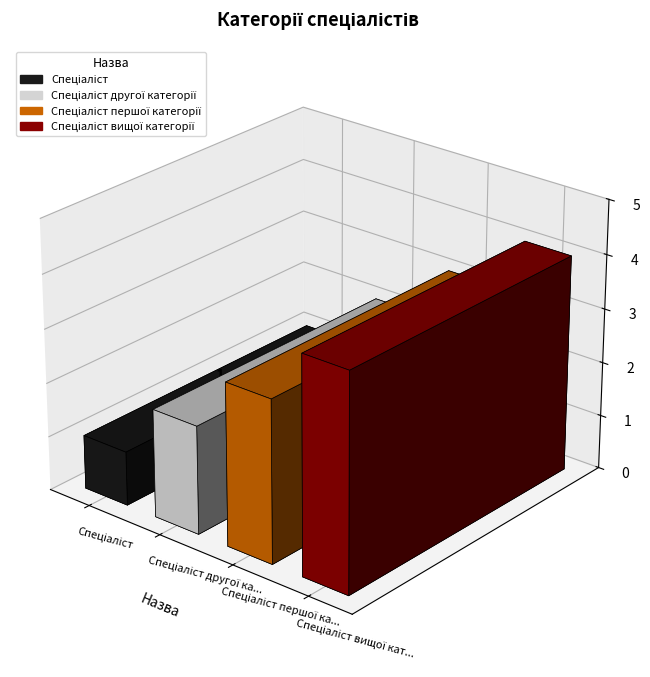

Reading left to right, extract all data points from this chart.

1	2	3	4